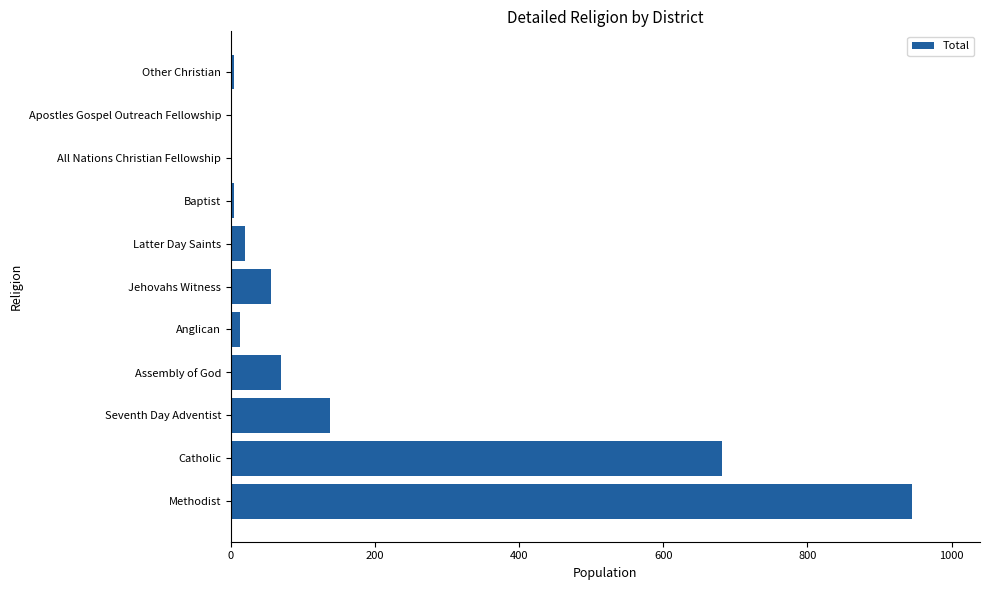

Which category has the highest value across all series?

Methodist